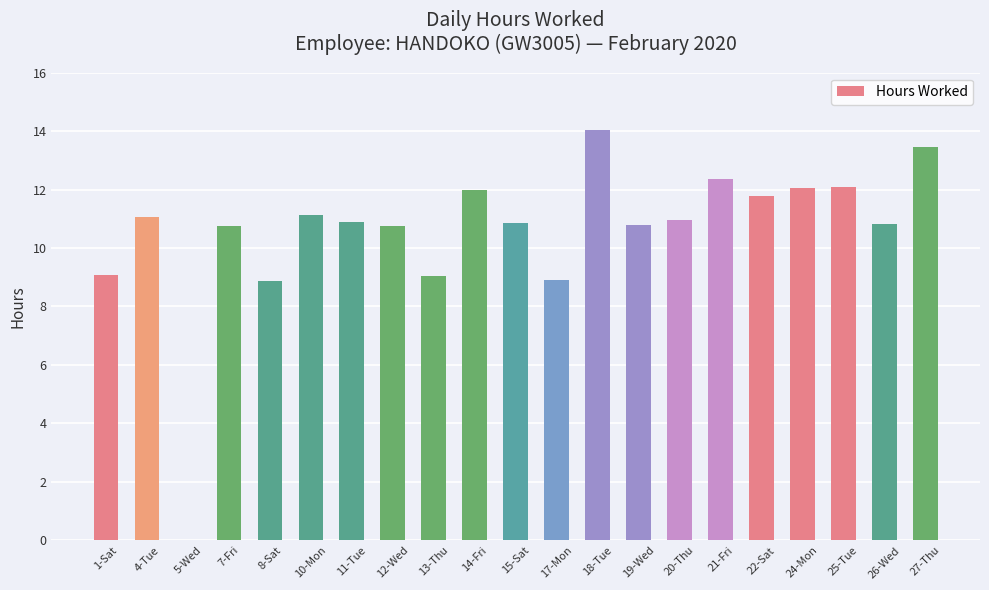

What is the maximum value shown in the chart?

14.0